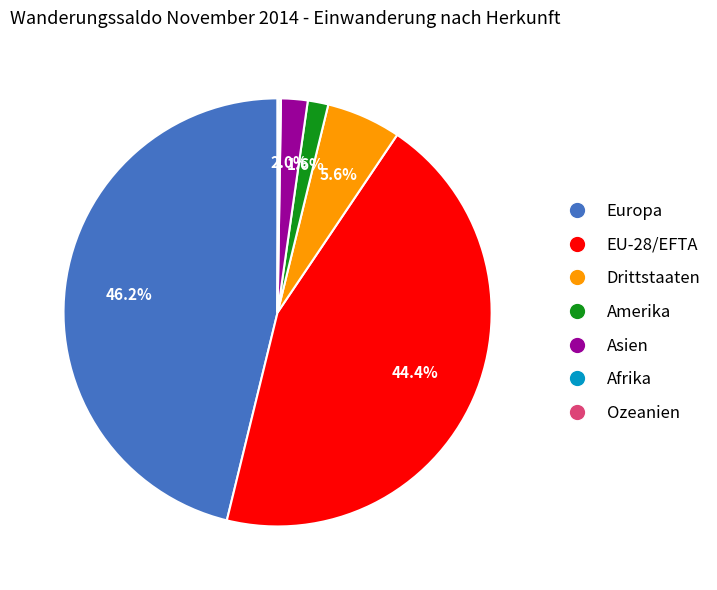

Is the sum of Amerika and Drittstaaten greater than half?

No